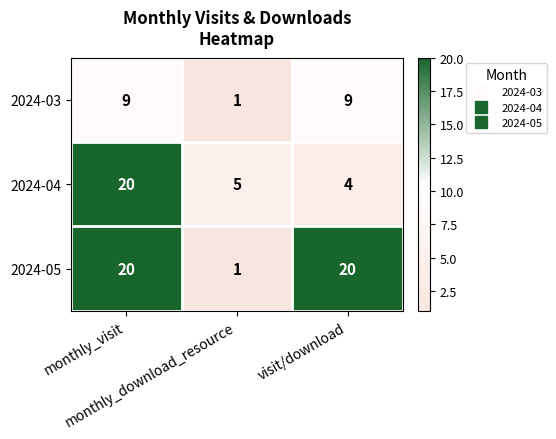

Which series has the largest range (max minus min)?

2024-05